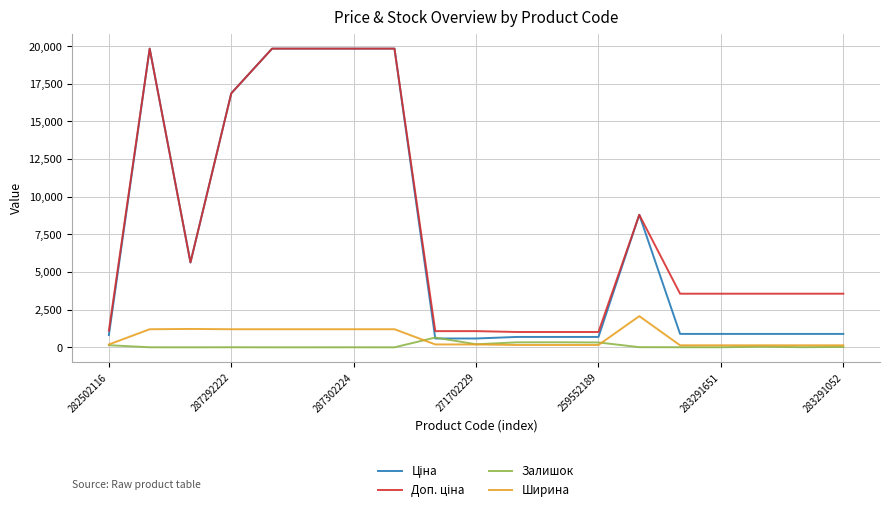

What is the greatest value displayed?

19831.1